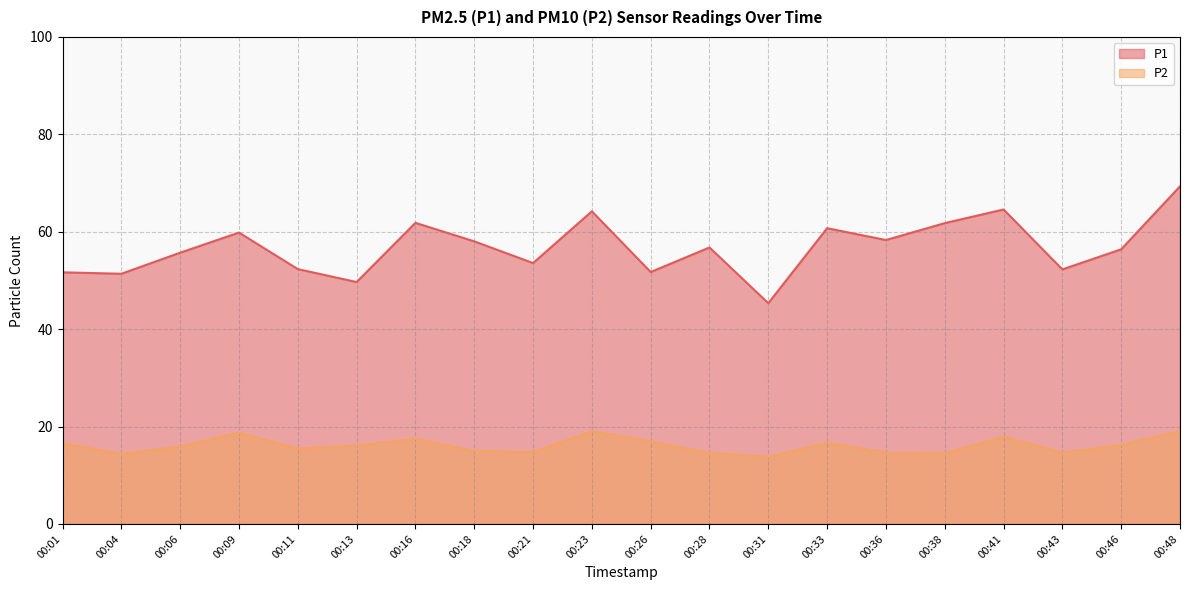

What is the maximum value for P2?

19.1